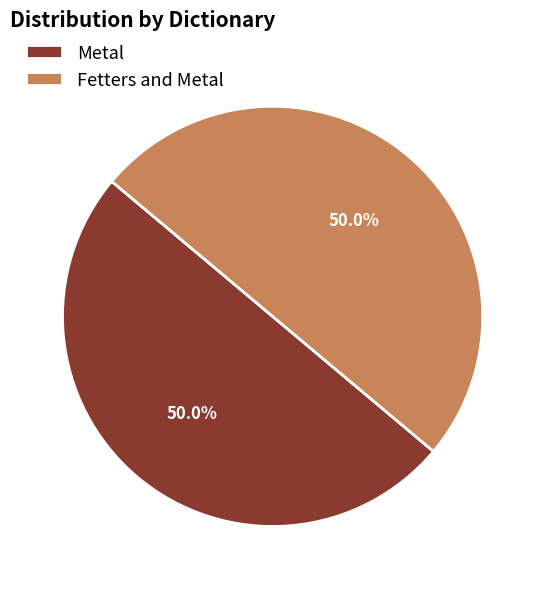

To the nearest percent, what percentage of the pie is Fetters and Metal?

50%